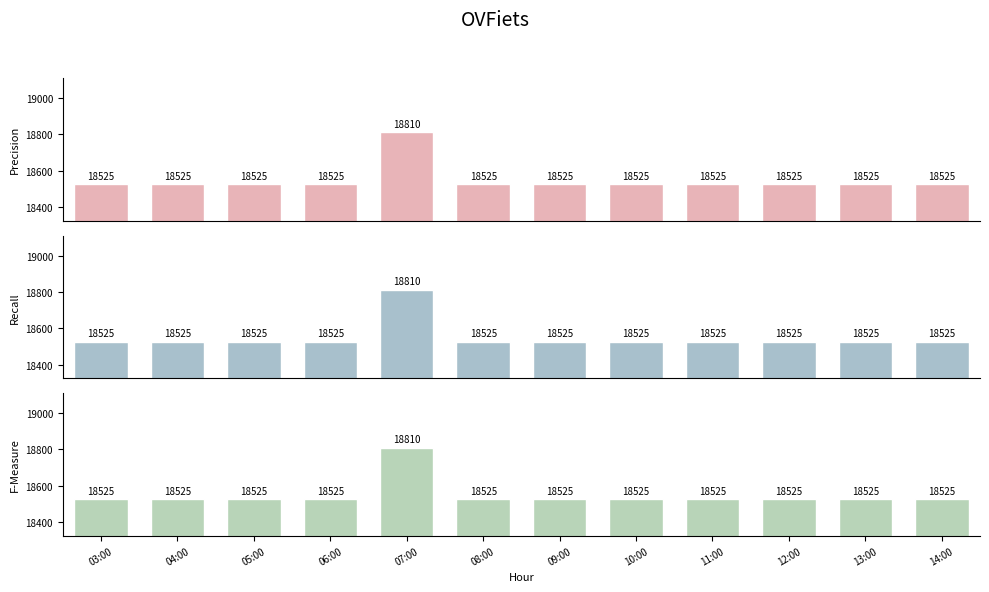

At how many categories does at least one series exceed 18807?

1